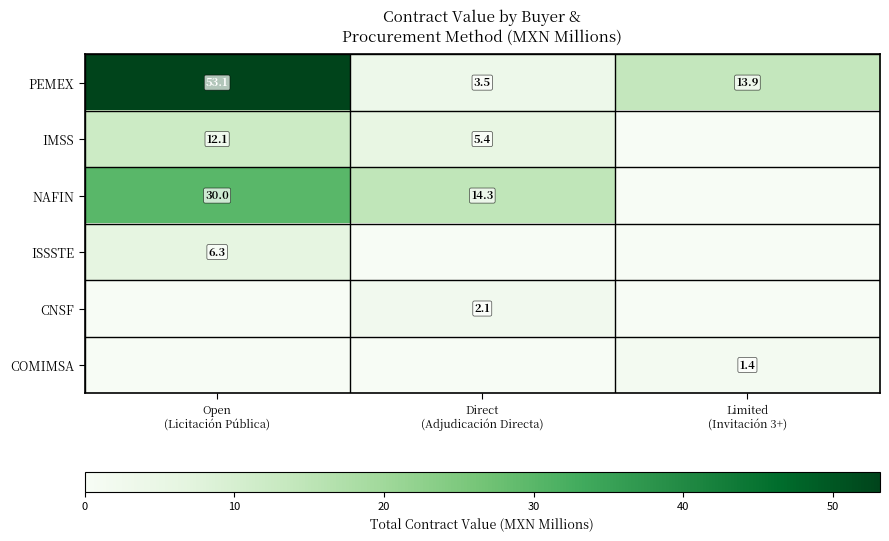

What is the difference between the second highest and minimum values in the PEMEX series?

10.4